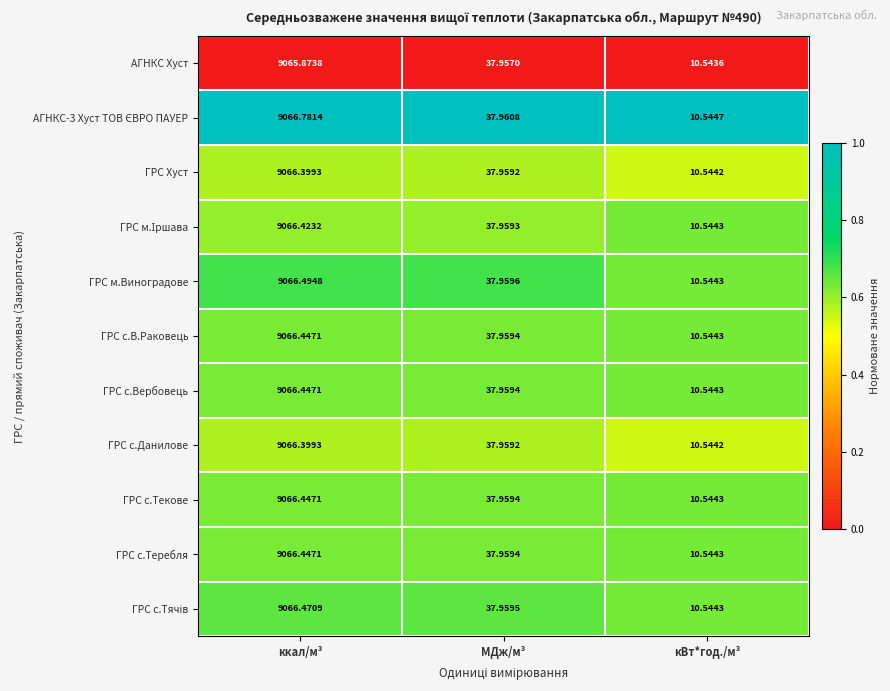

What is the total value across all series at МДж/м³?

417.6